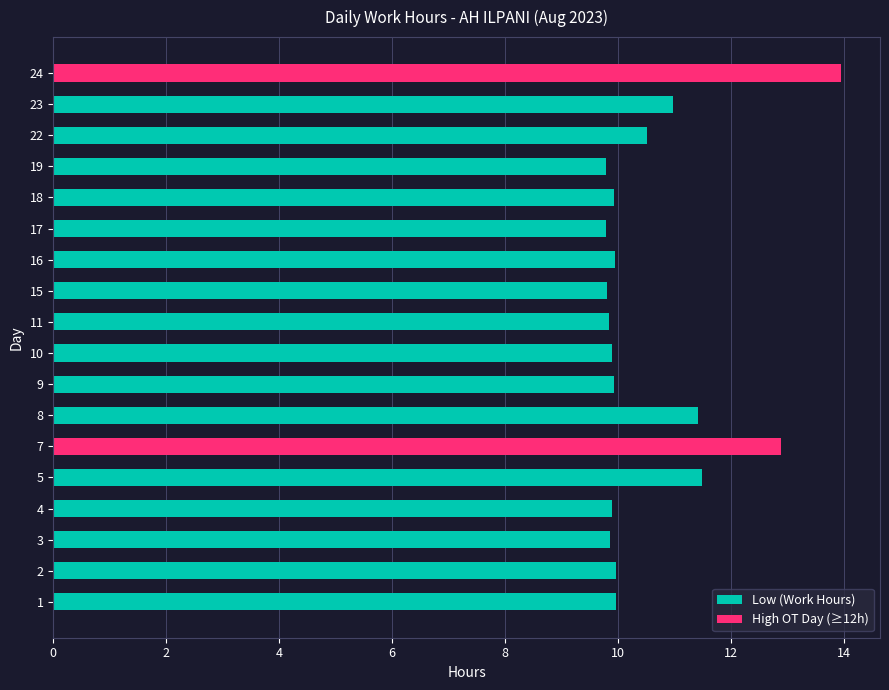

How many bars are there in total?

18